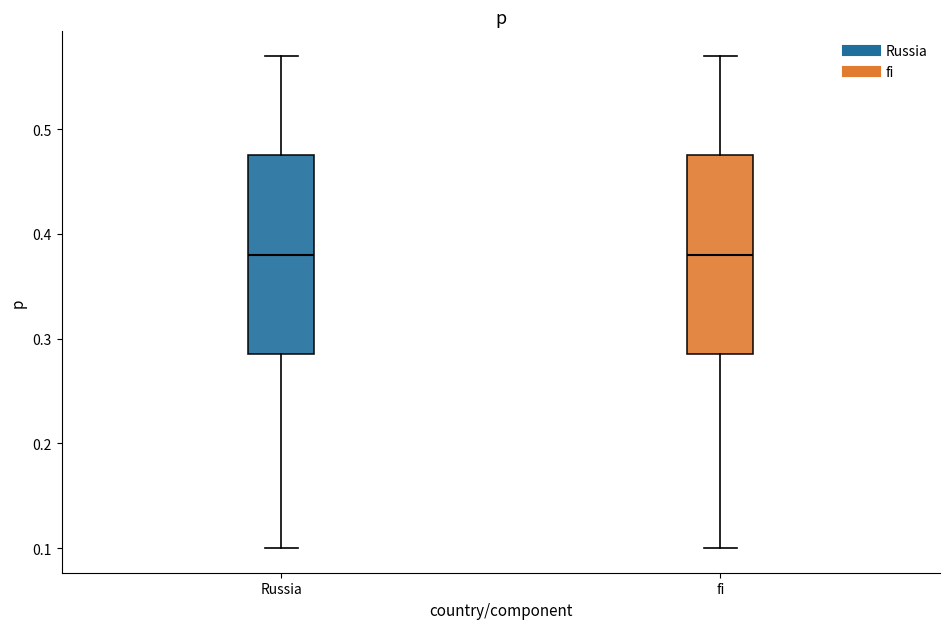

Reading left to right, transcribe this box plot: for each box, give where its median line is, the range the box spans, and where its two whiskers end, as read against the y-axis. The values are not printed on the chart, so give them approximately, as read against the axis.

Russia: median 0.38, box 0.29 to 0.48, whiskers 0.10 to 0.57
fi: median 0.38, box 0.29 to 0.48, whiskers 0.10 to 0.57